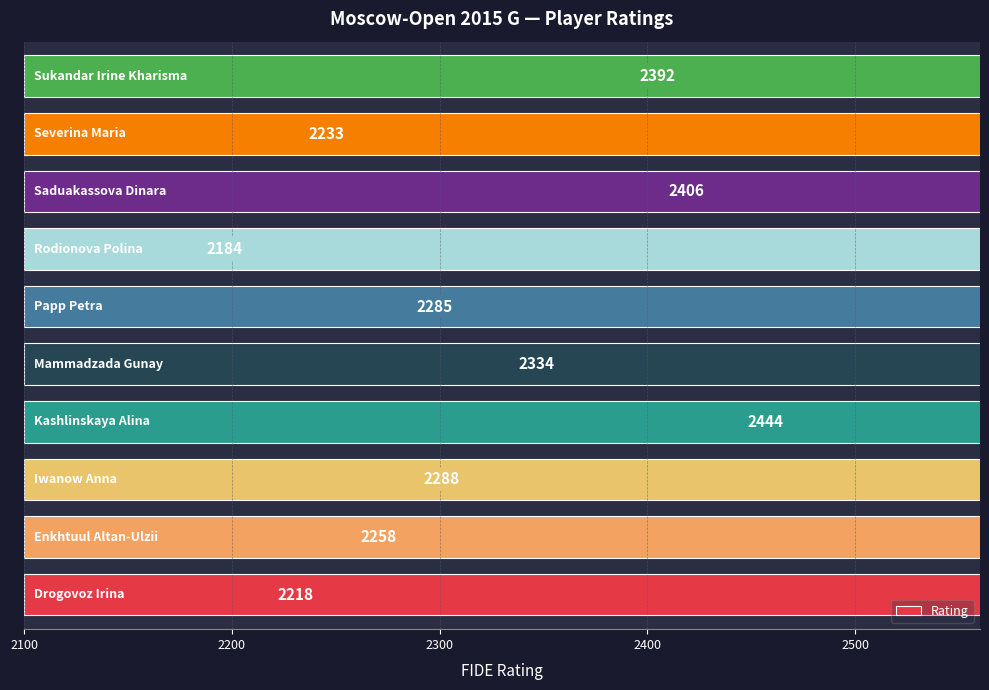

Reading left to right, what are all the values shown in this chart?

2218	2258	2288	2444	2334	2285	2184	2406	2233	2392